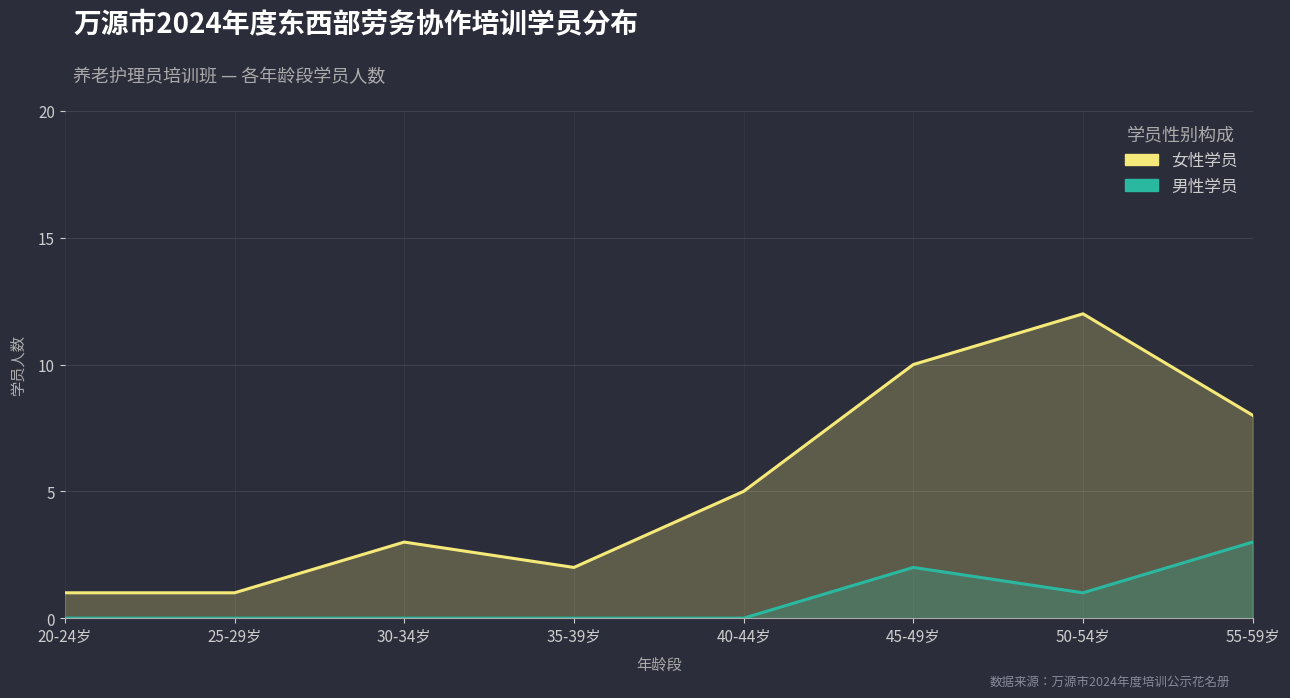

Reading left to right, transcribe all the data shown in this chart.

女性学员: 20-24岁=1	25-29岁=1	30-34岁=3	35-39岁=2	40-44岁=5	45-49岁=10	50-54岁=12	55-59岁=8
男性学员: 20-24岁=0	25-29岁=0	30-34岁=0	35-39岁=0	40-44岁=0	45-49岁=2	50-54岁=1	55-59岁=3